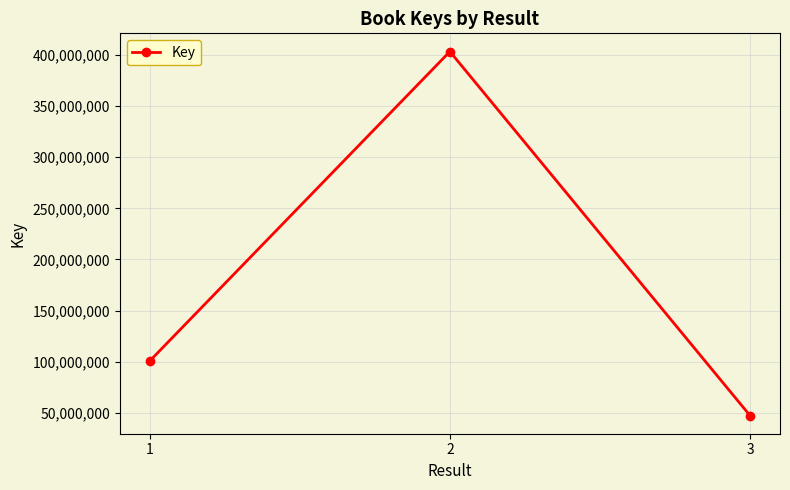

The value at 2 is 403414130. True or false?

True